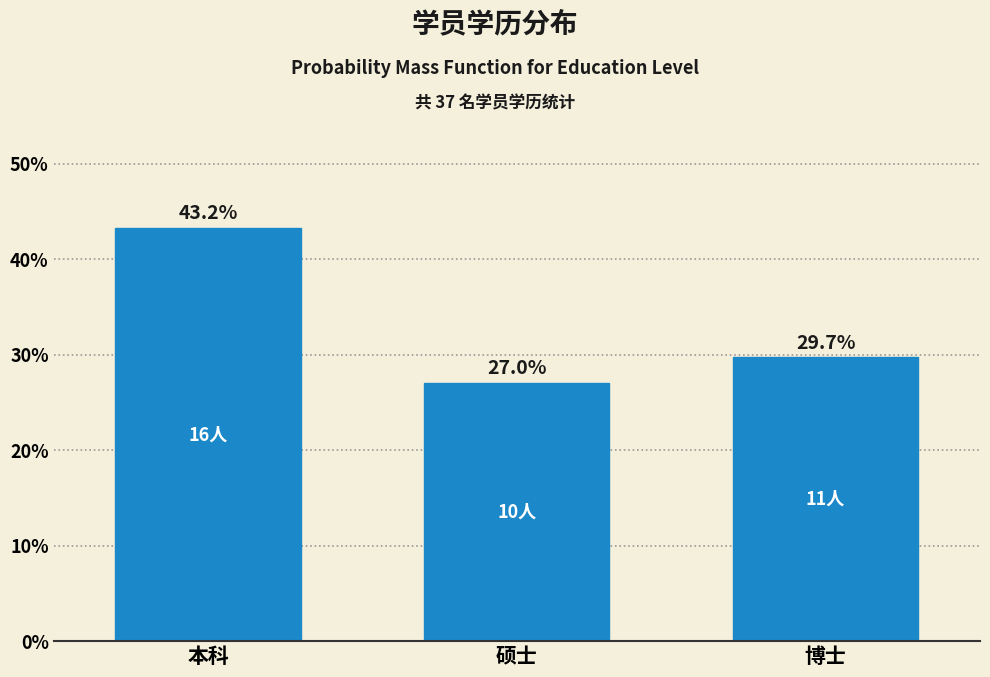

Reading right to left, list all the values displayed in this chart.

博士=29.7	硕士=27.0	本科=43.2